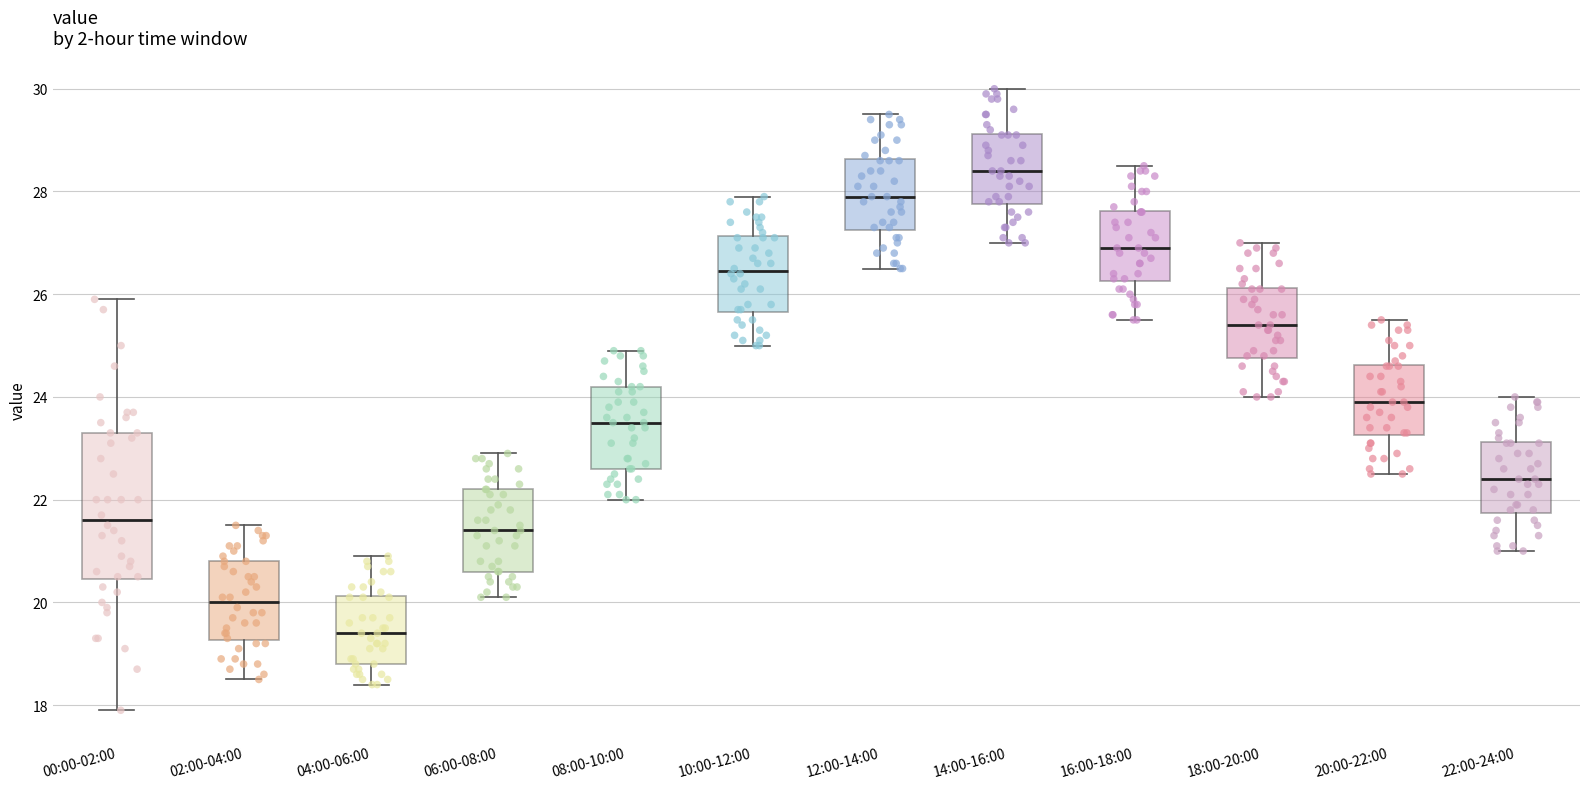

Which box is the tallest, from its lower edge to its upper edge?

00:00-02:00